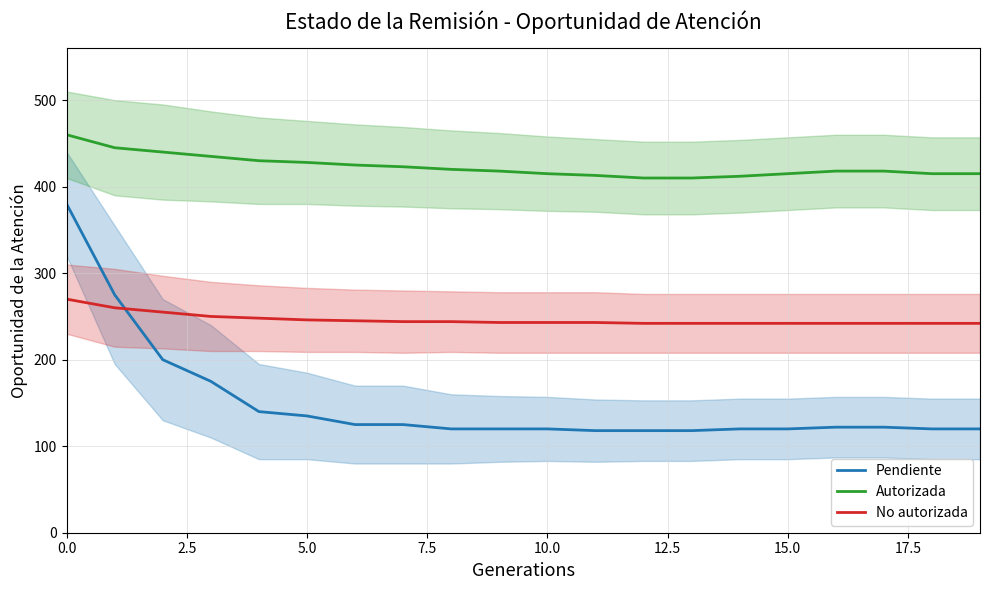

At how many categories does at least one series exceed 343?

20